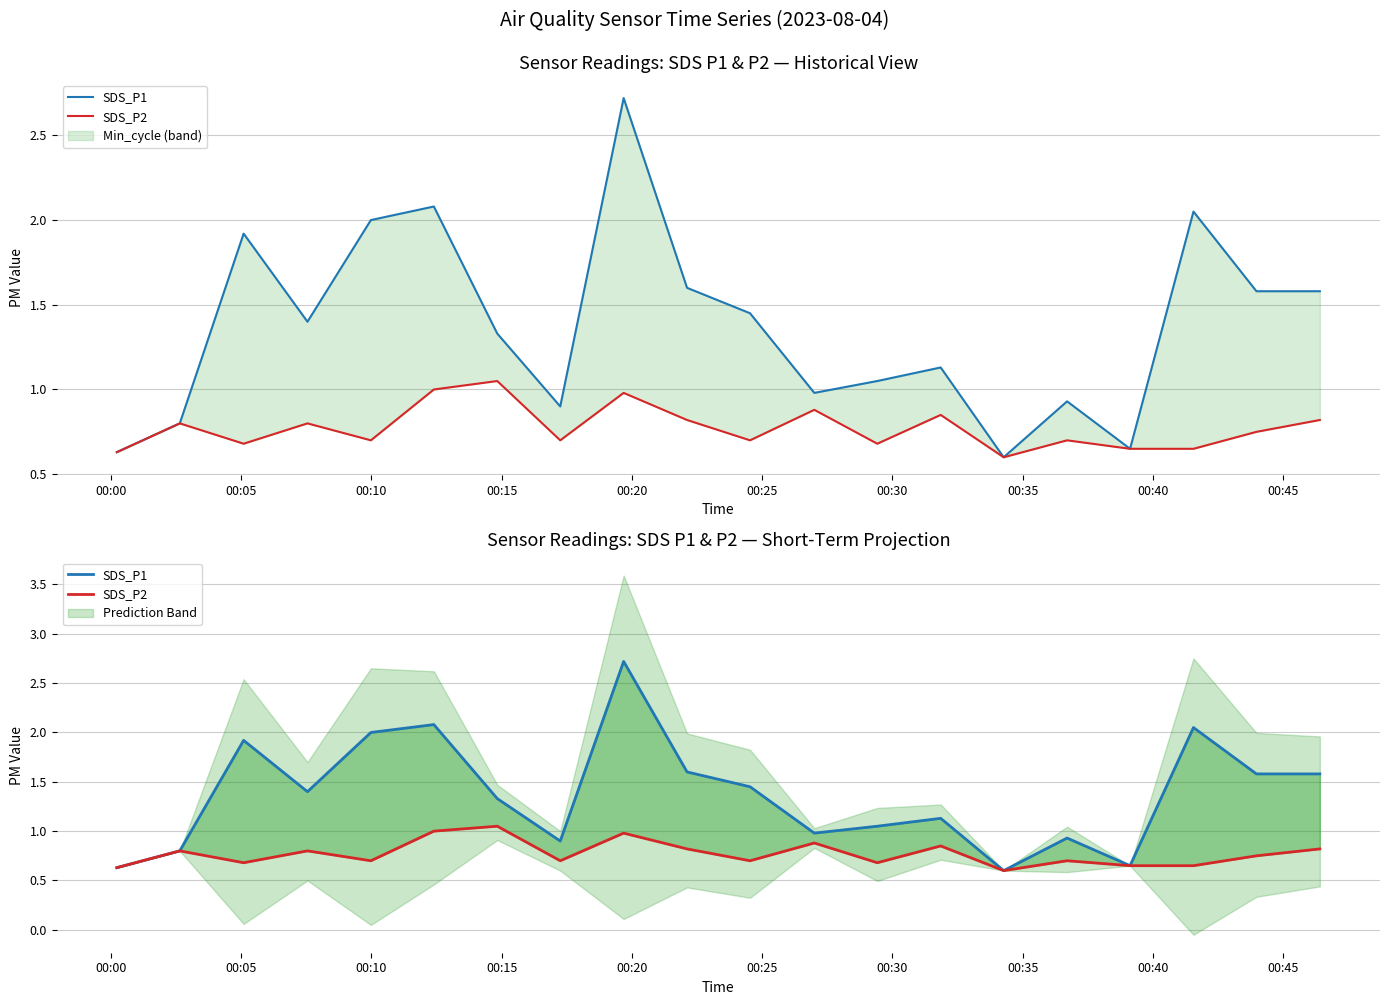

What is the difference between the highest and lowest values at 00:40?

1.7